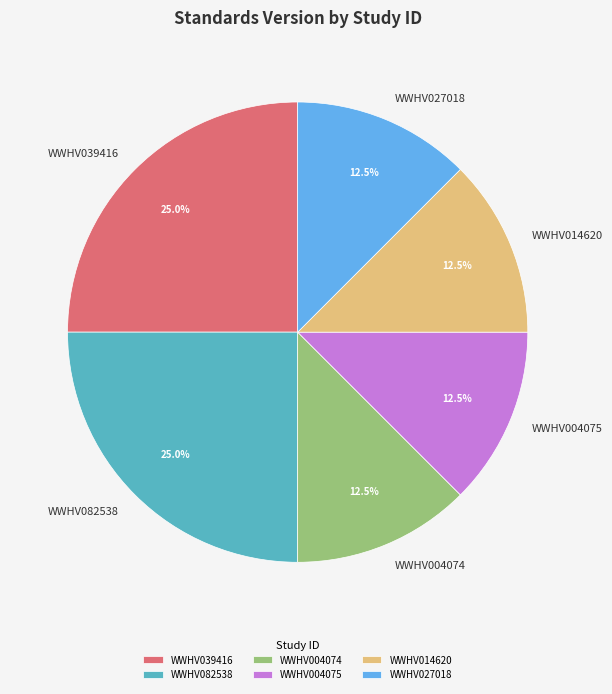

Count the number of slices in the pie.

6